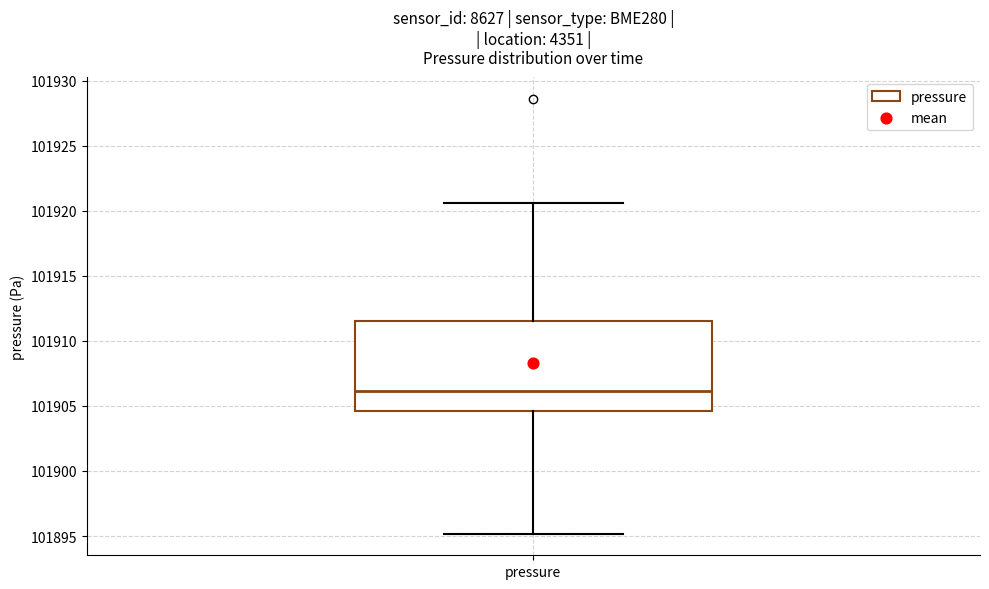

Transcribe this box plot: give where the median line is, the range the box spans, and where the two whiskers end, as read against the y-axis. The values are not printed on the chart, so give them approximately, as read against the axis.

median 101906.0, box 101904.5 to 101911.5, whiskers 101895.0 to 101920.5